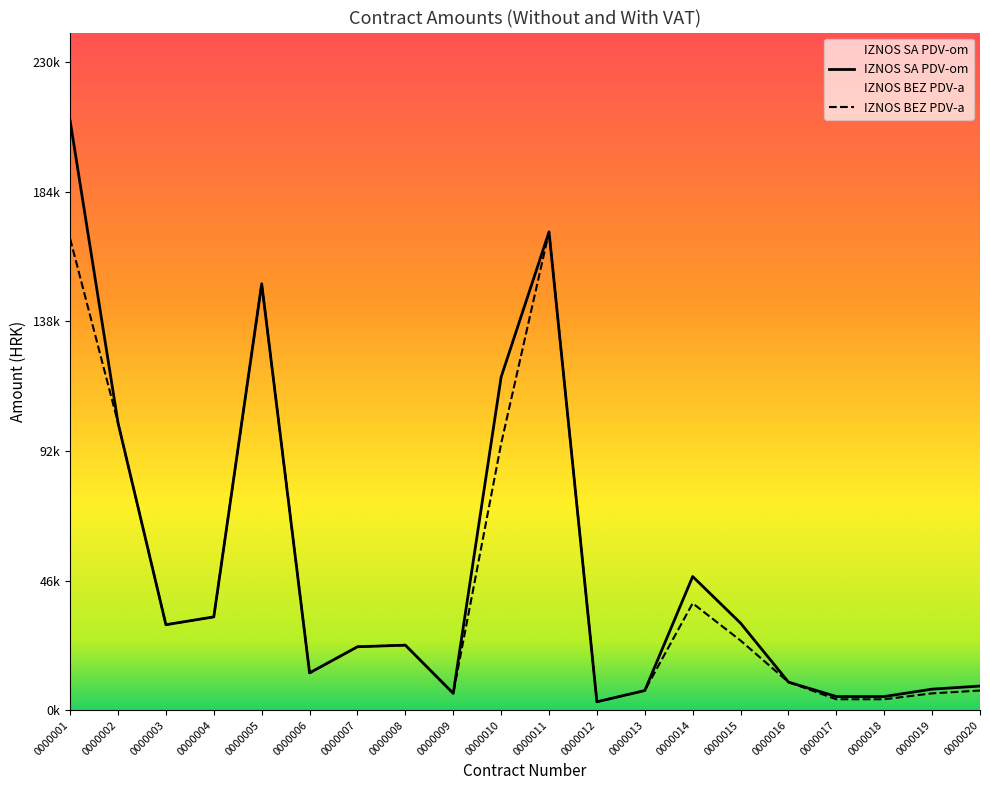

True or false: IZNOS SA PDV-om and IZNOS BEZ PDV-a cross at least once.

False